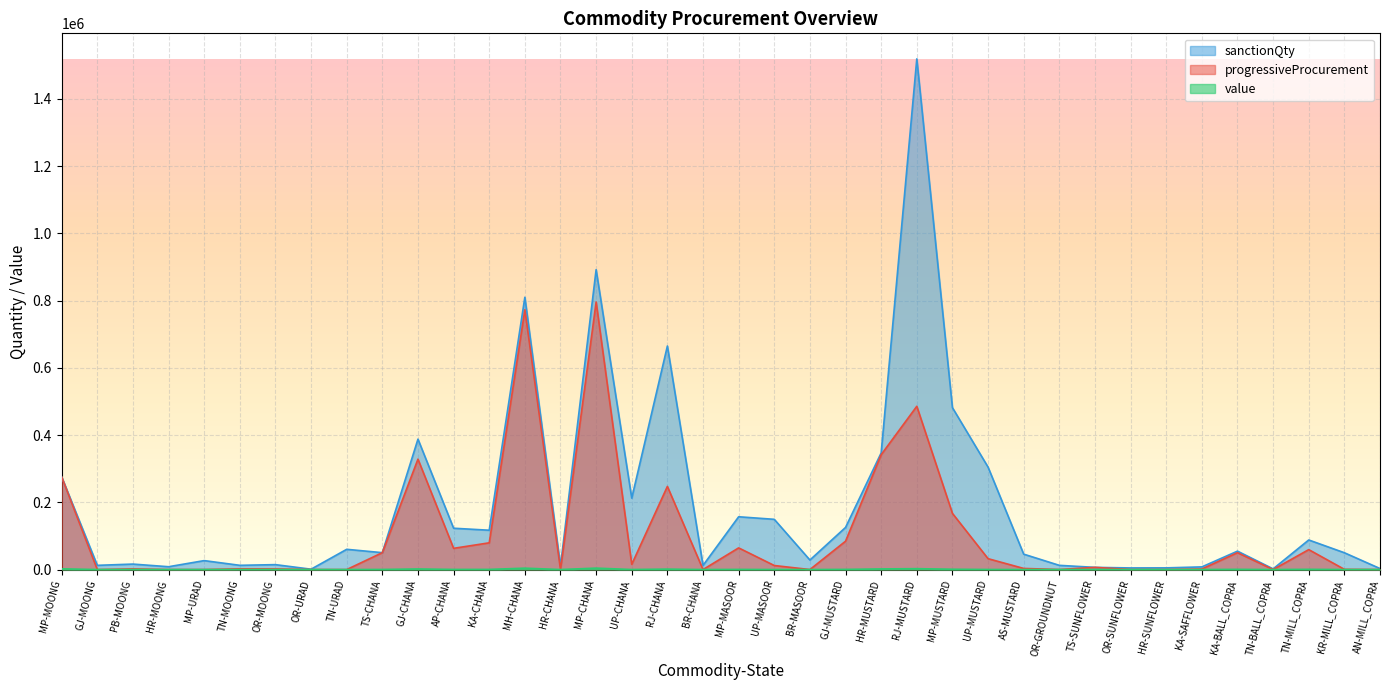

True or false: progressiveProcurement and value cross at least once.

False